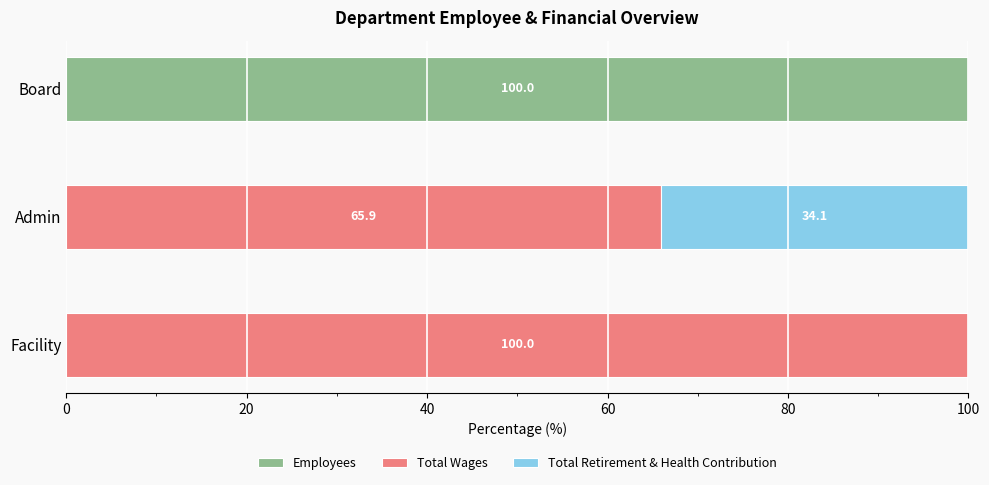

The value of Employees at Board is 163.4. True or false?

False